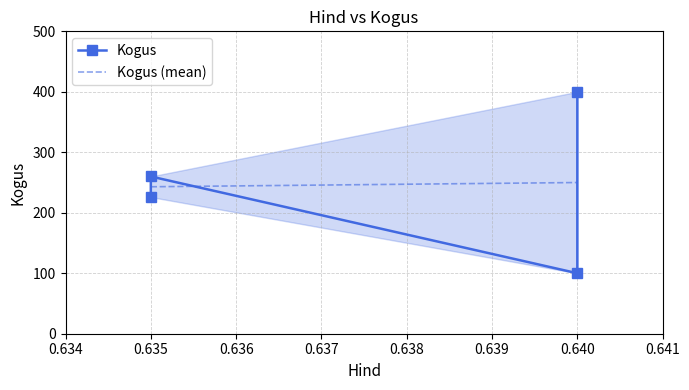

How many lines are shown in the chart?

1